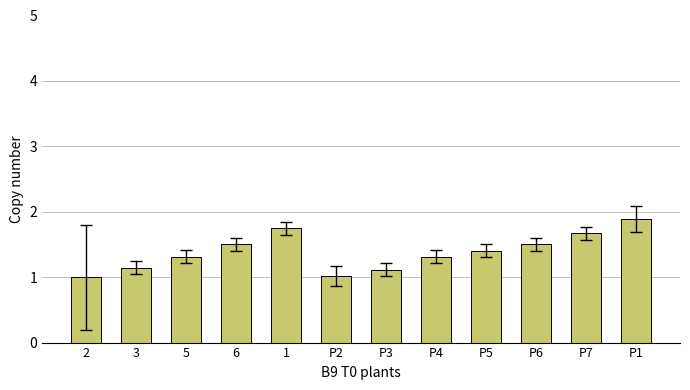

How many series are shown in this chart?

1